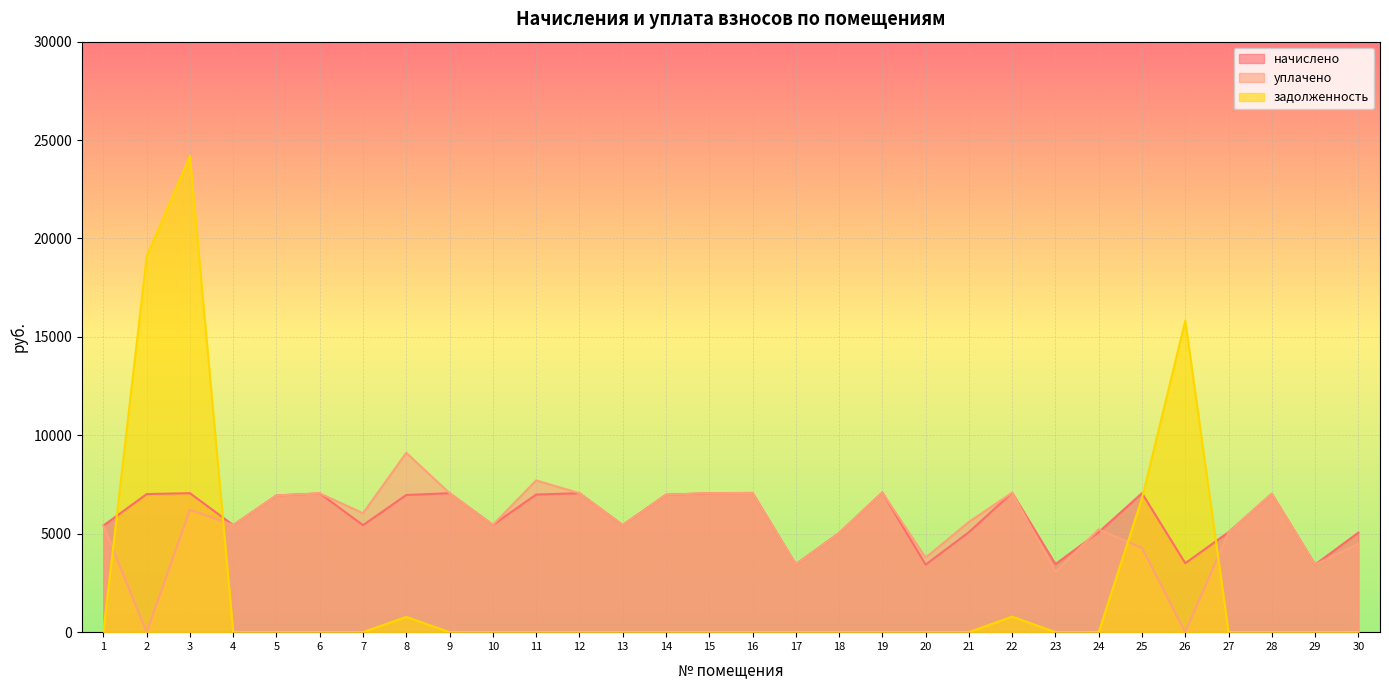

The value of задолженность at 5 is 0.0. True or false?

True